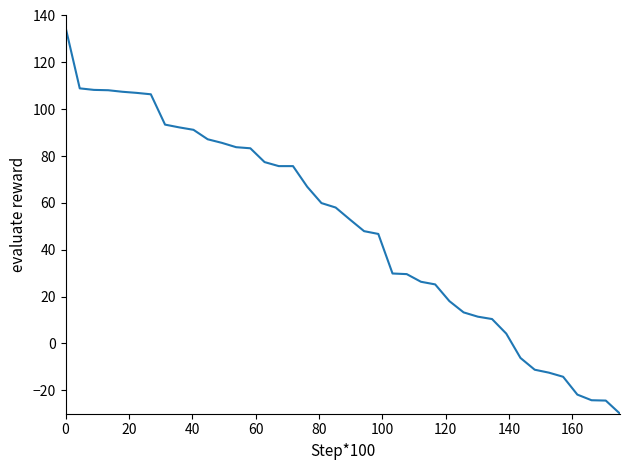

What is the difference between the maximum and minimum values?

165.0